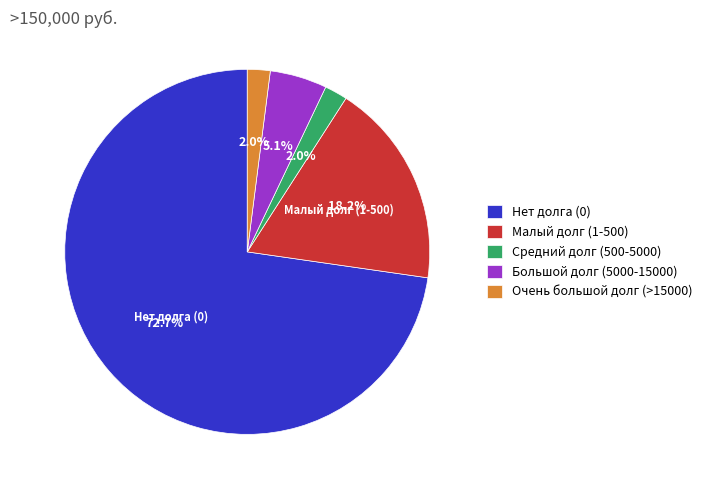

What is the largest slice in the pie chart?

Нет долга (0)